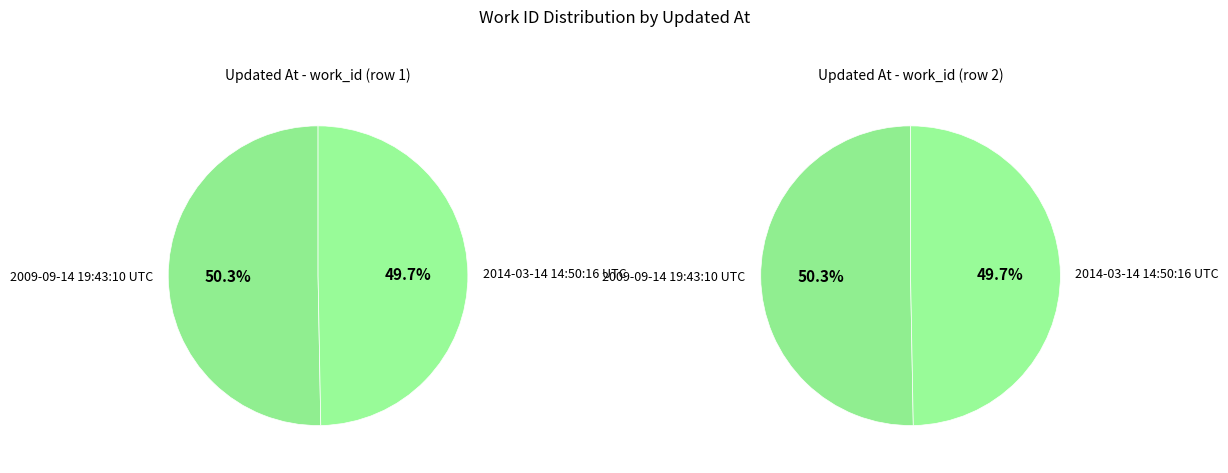

To the nearest percent, what is the difference between the 2014-03-14 14:50:16 UTC and 2009-09-14 19:43:10 UTC slice percentages?

1%